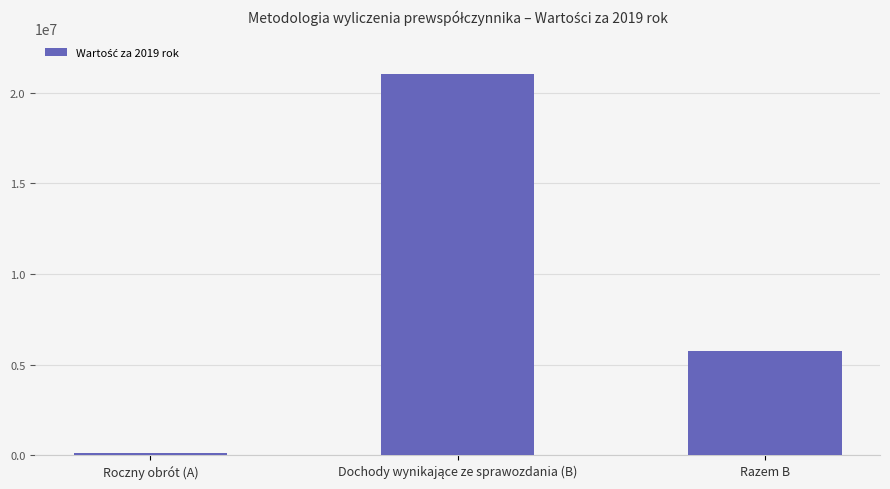

Between Roczny obrót (A) and Razem B, which is larger?

Razem B